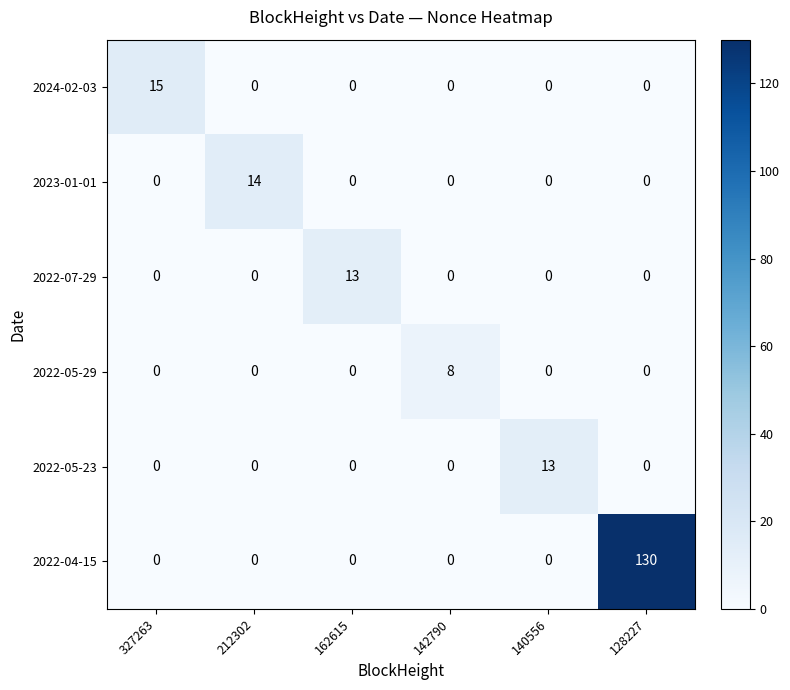

Which series has the widest spread of values?

2022-04-15